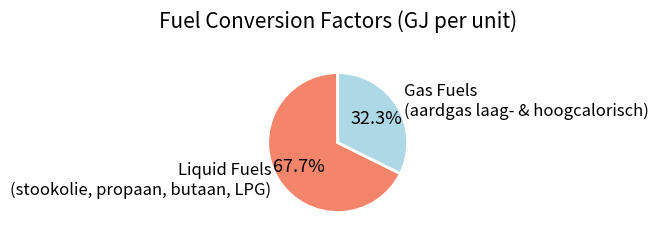

Which category has the smallest portion of the pie?

Gas Fuels (aardgas laag- & hoogcalorisch)